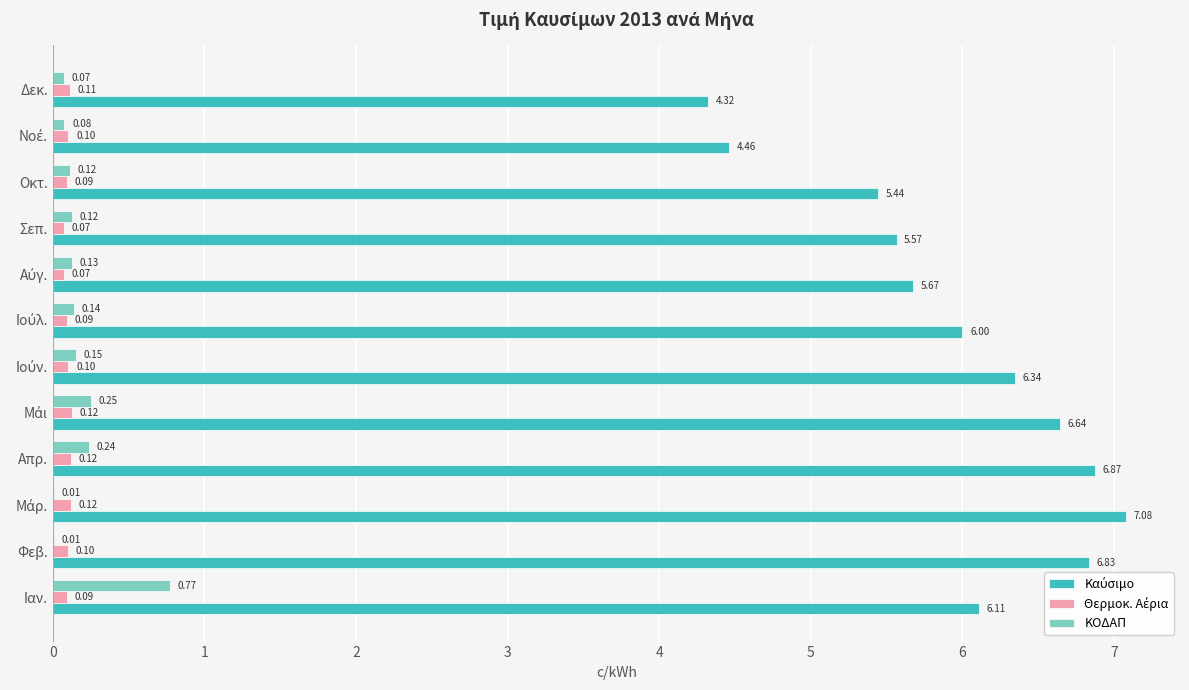

What is the sum of all ΚΟΔΑΠ values?

2.1